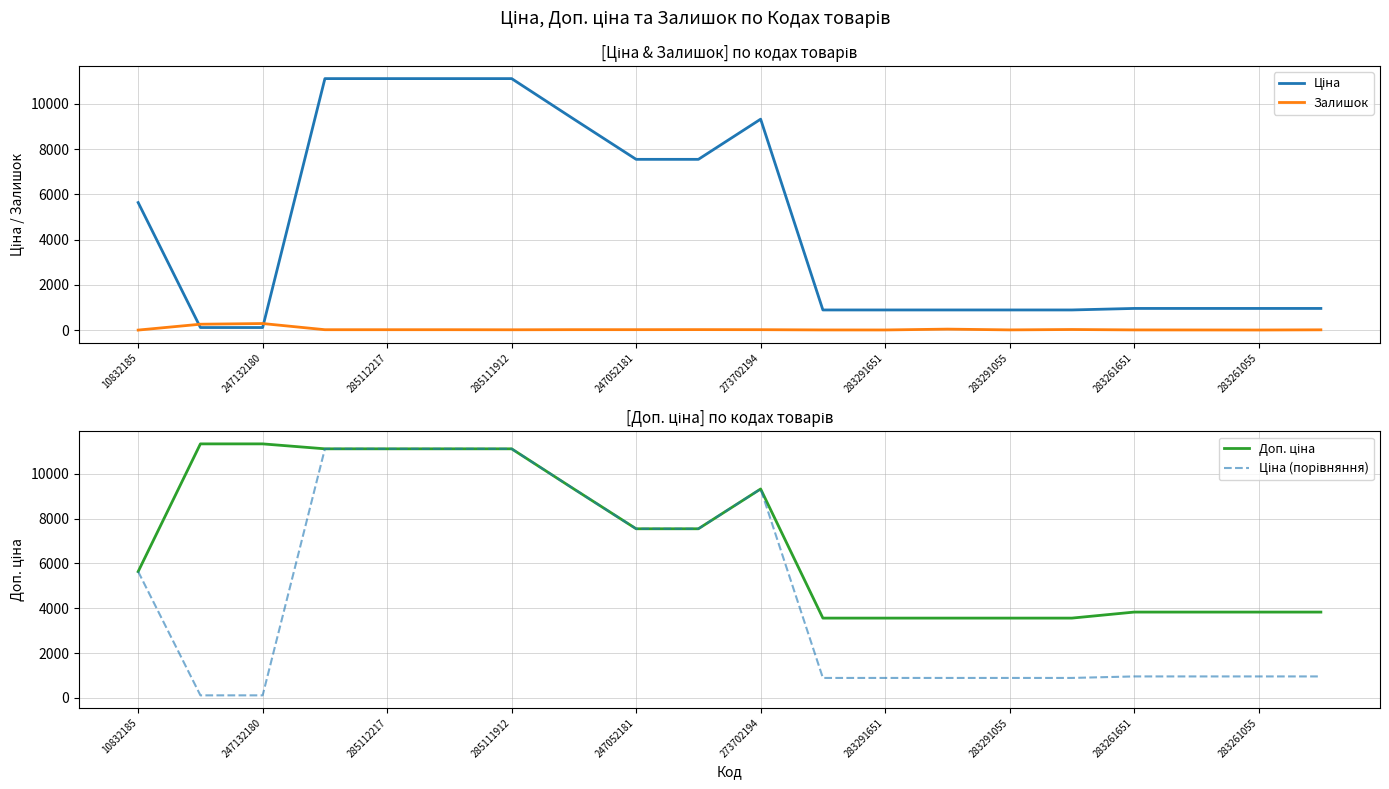

Rank the series at 19 from highest to lowest value.

Доп. ціна, Ціна, Ціна (порівняння), Залишок